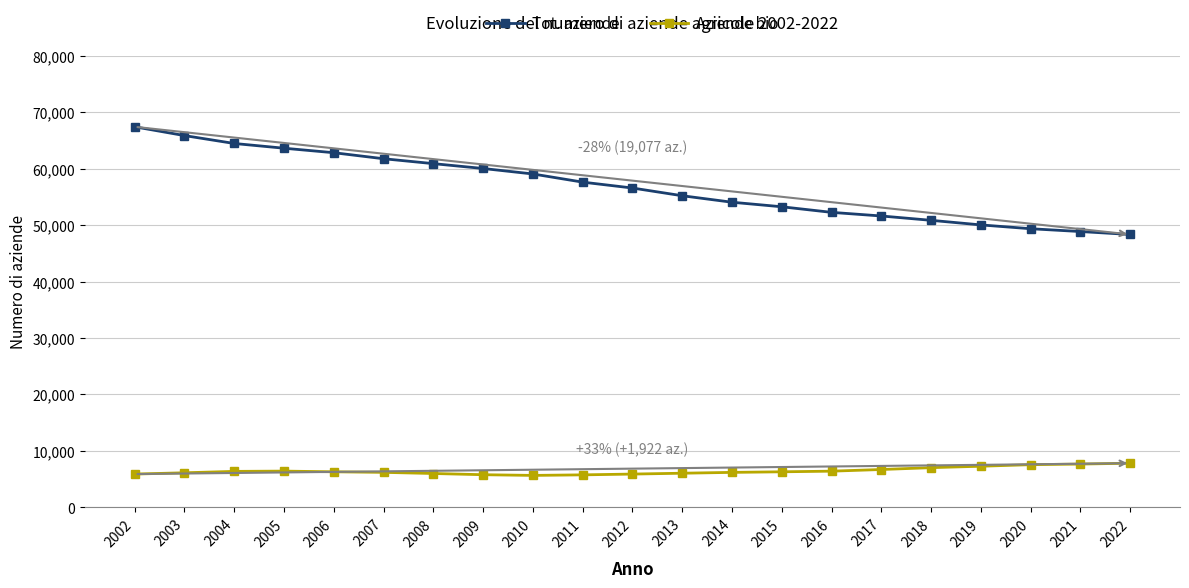

At which category is the sum across all series the highest?

2002